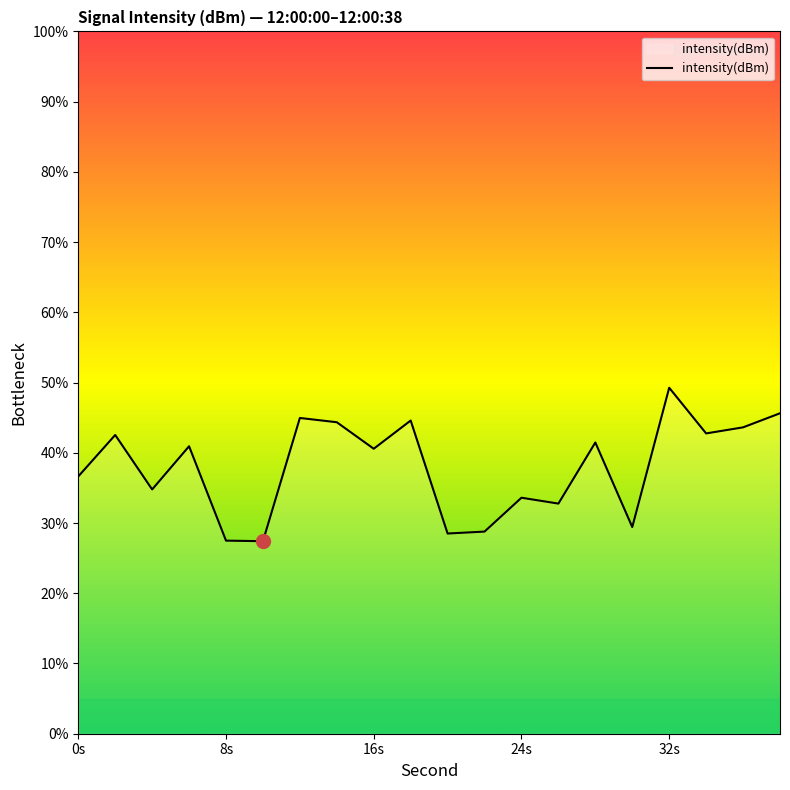

What is the difference between the maximum and minimum values?

21.8